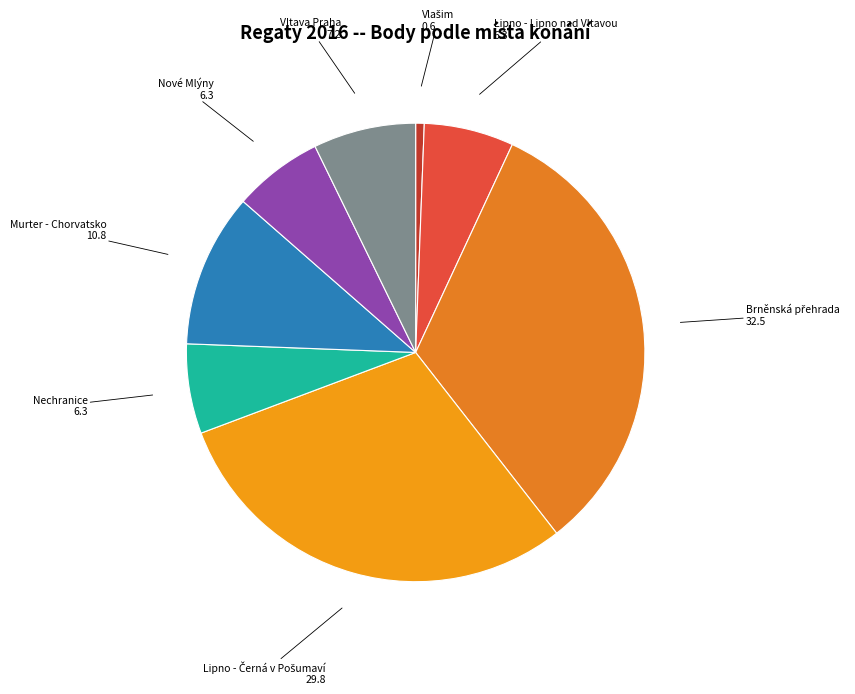

True or false: Vltava Praha accounts for 7% of the total.

True